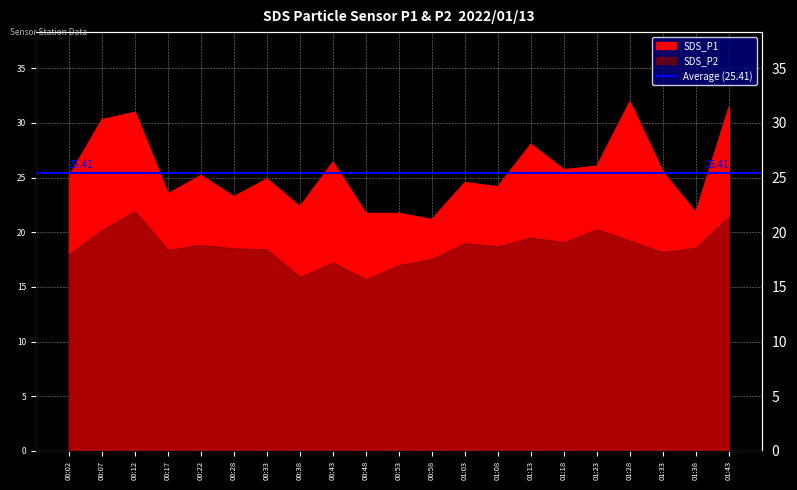

Which label corresponds to the smallest value in the chart?

00:58